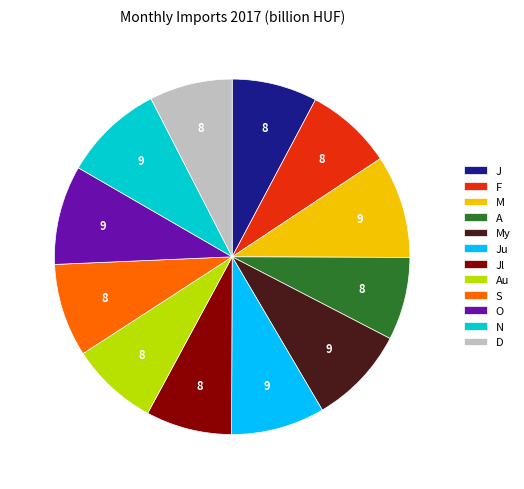

Is it true that My is 9% of the pie?

True